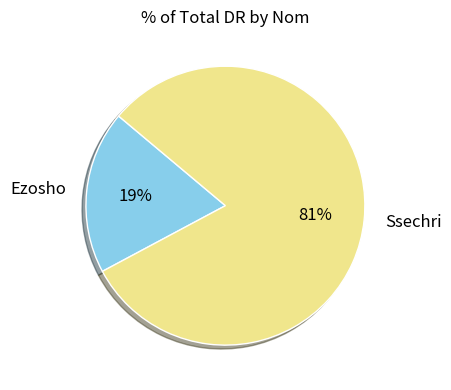

To the nearest percent, what is the difference between the largest and smallest slice percentages?

62%